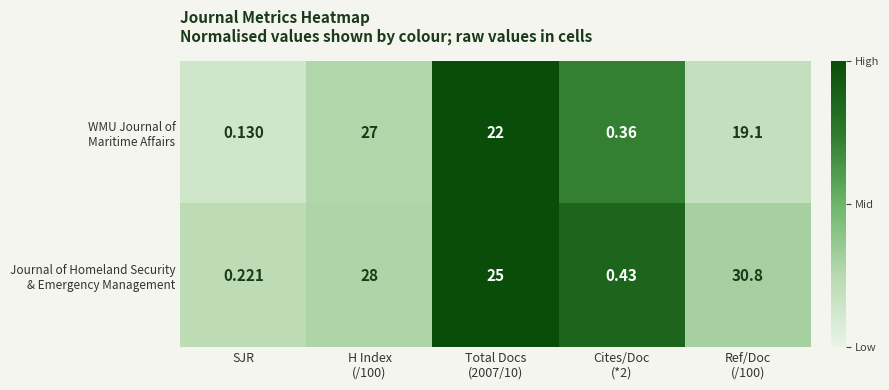

Which category has the lowest value across all series?

SJR